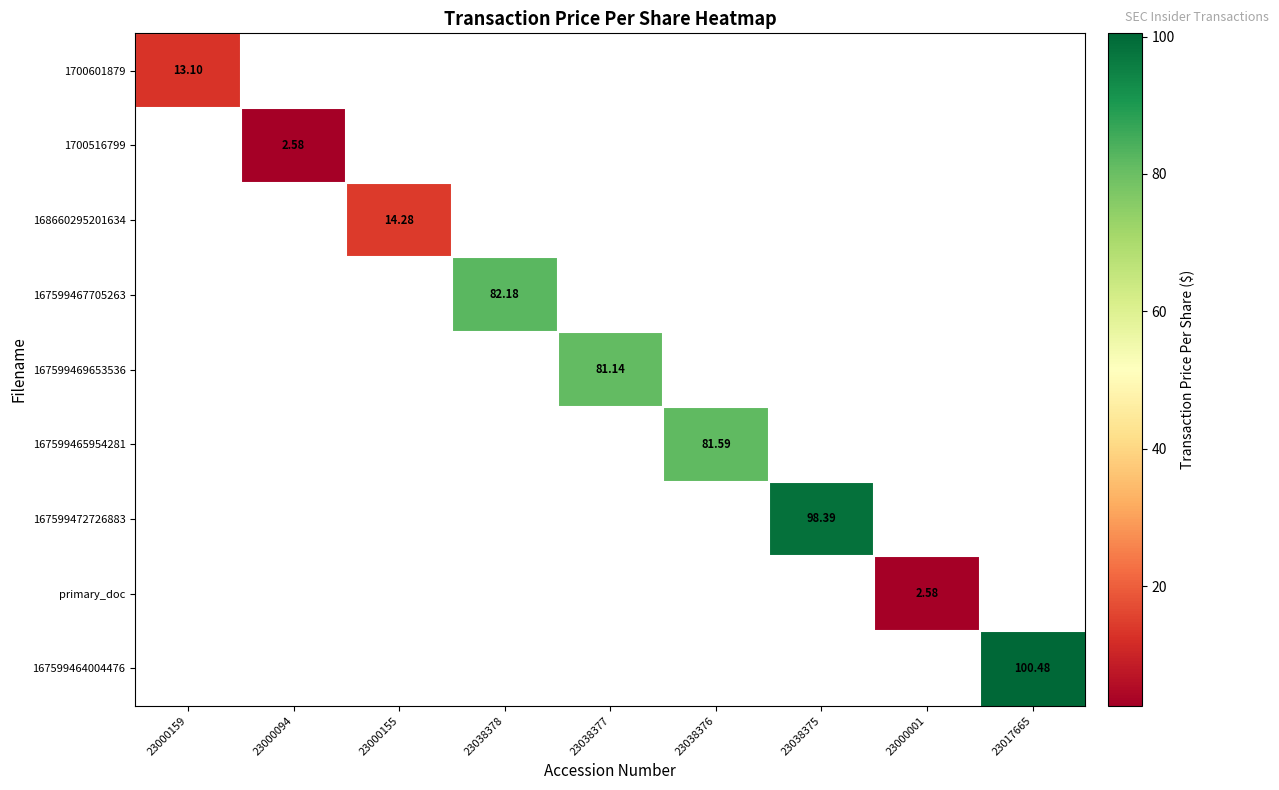

What is the smallest value displayed?

2.6